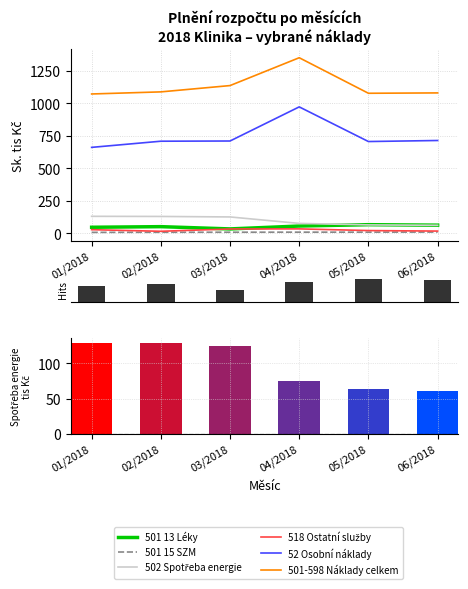

Where is 501 13 Léky nearest to the value 48?

02/2018